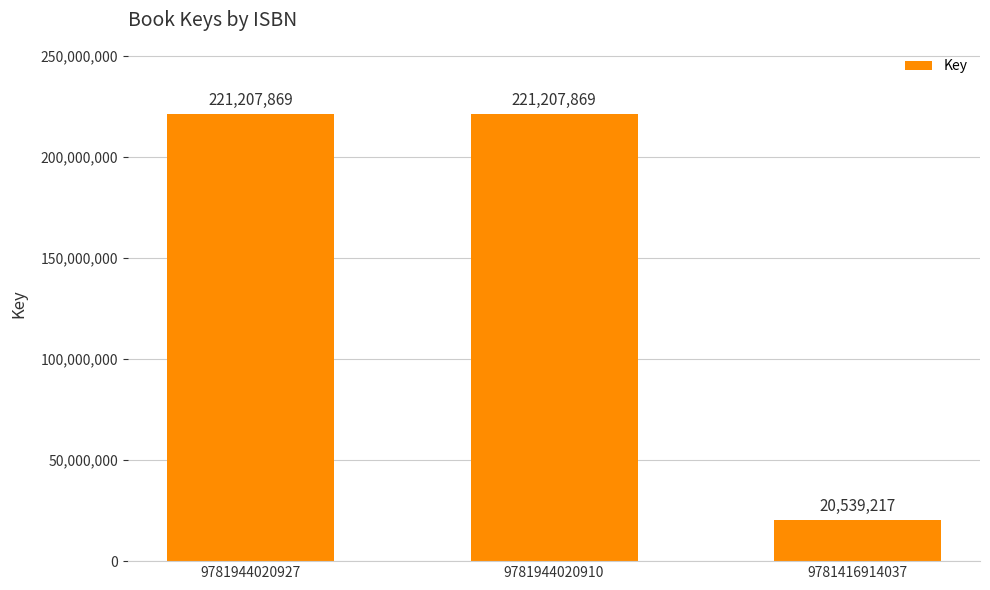

Approximately how many times larger is the value at 9781944020927 compared to 9781944020910?

1.0